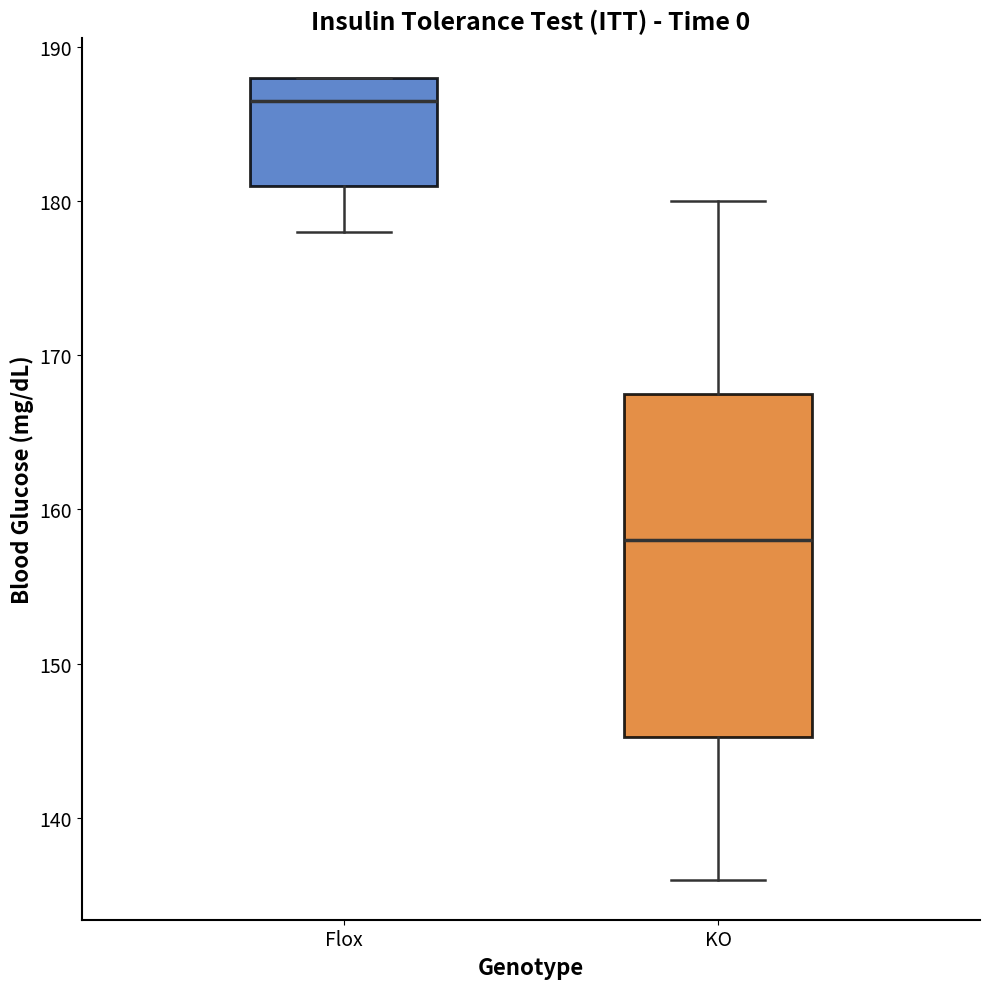

Comparing the boxes themselves (not the whiskers), which one is the tallest?

KO